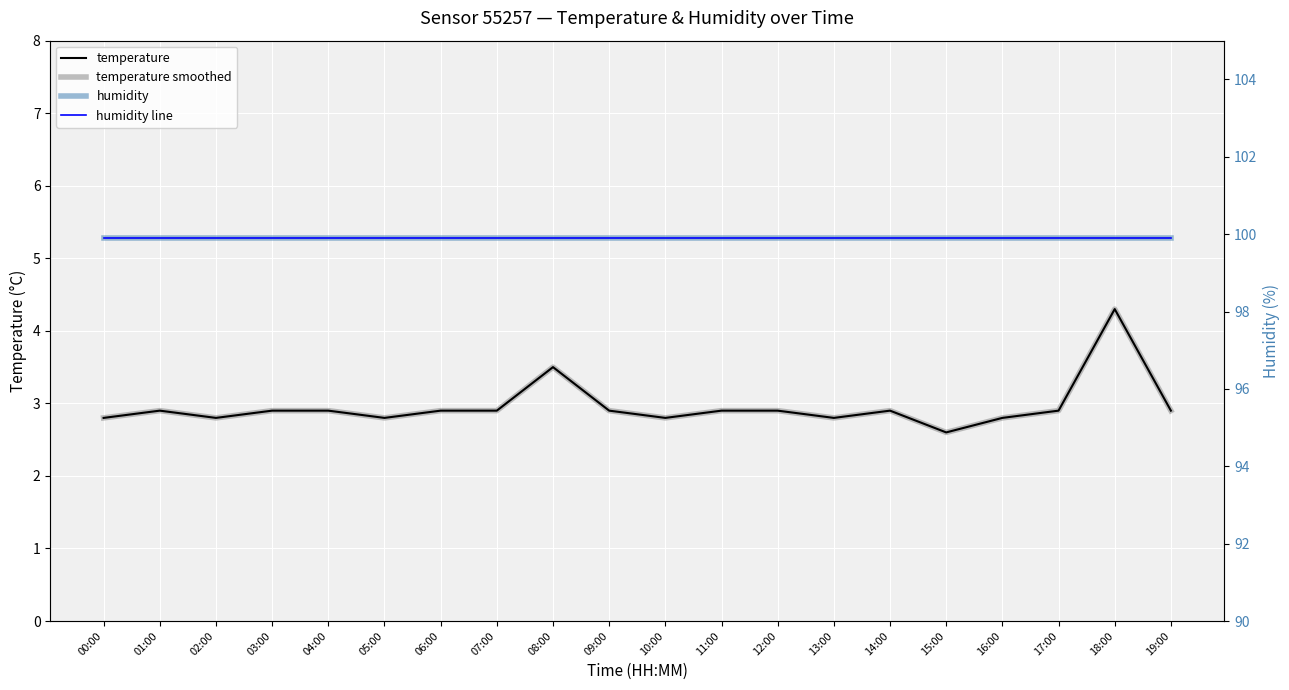

What is the difference between the highest and lowest values at 13:00?

97.1